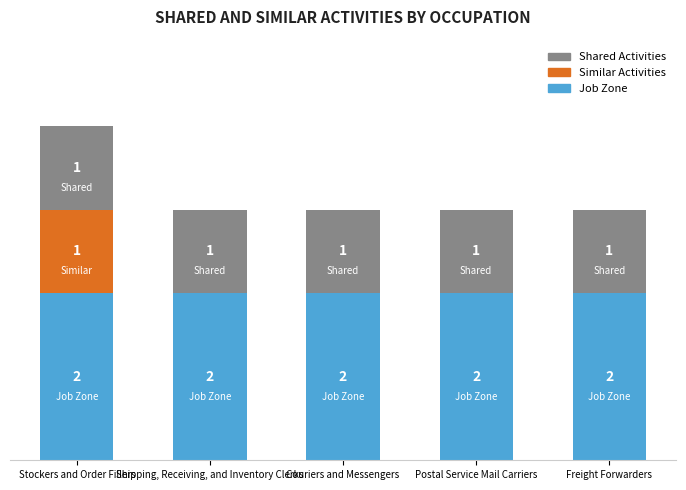

What are all the series names shown in the legend?

Shared Activities, Similar Activities, Job Zone